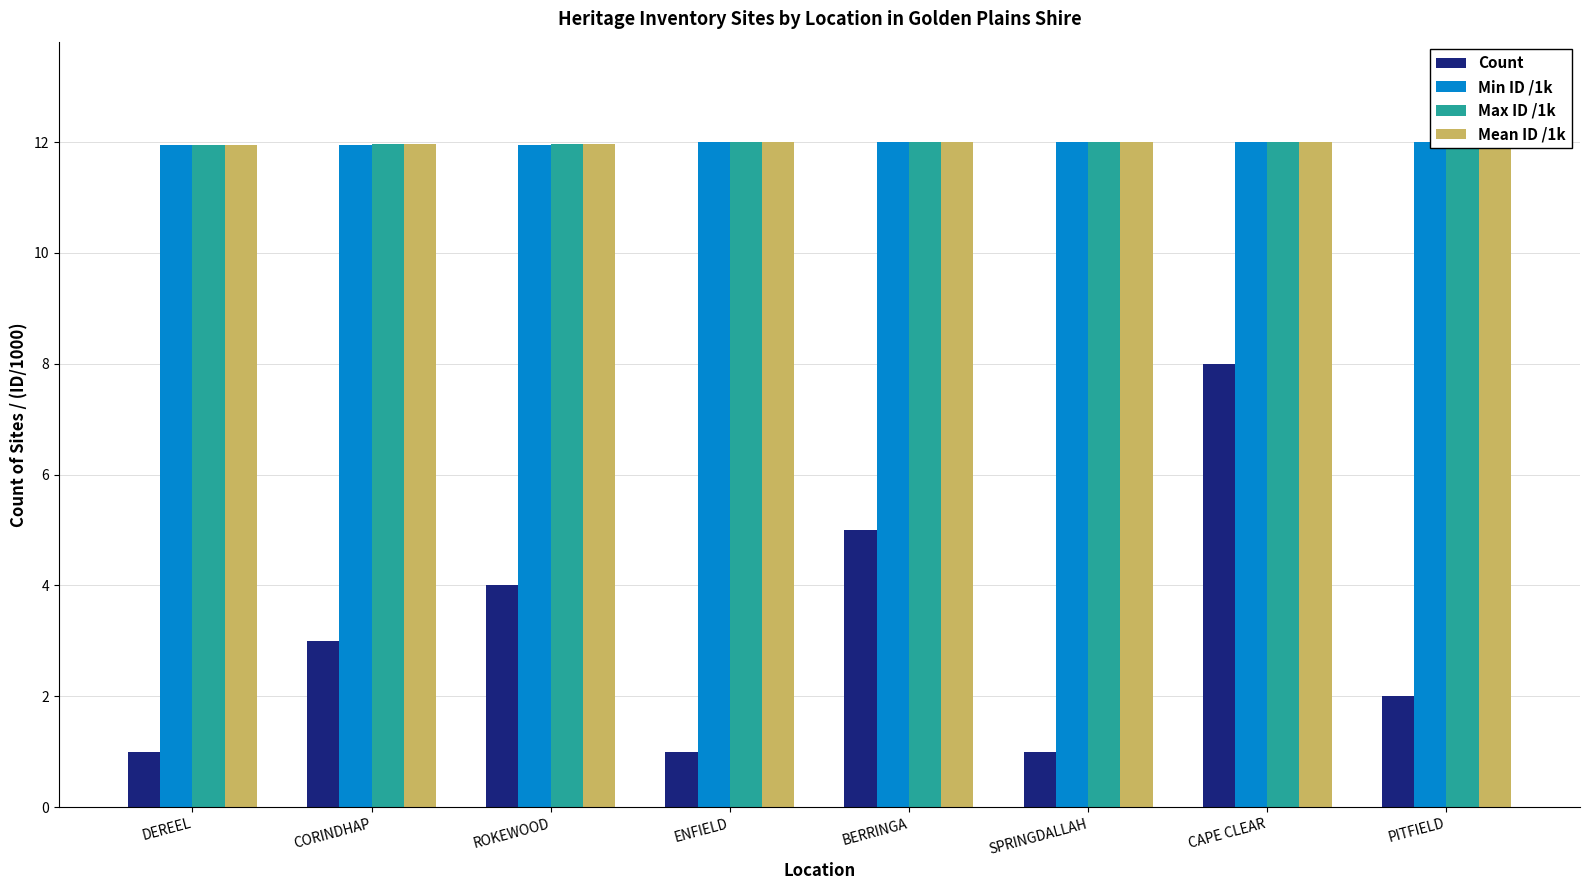

At how many categories does at least one series exceed 1?

8